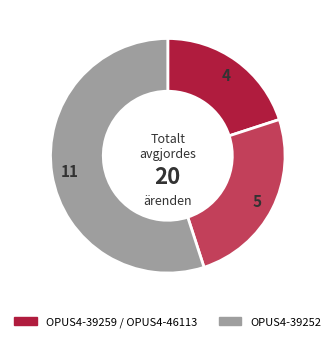

Count the number of slices in the pie.

3